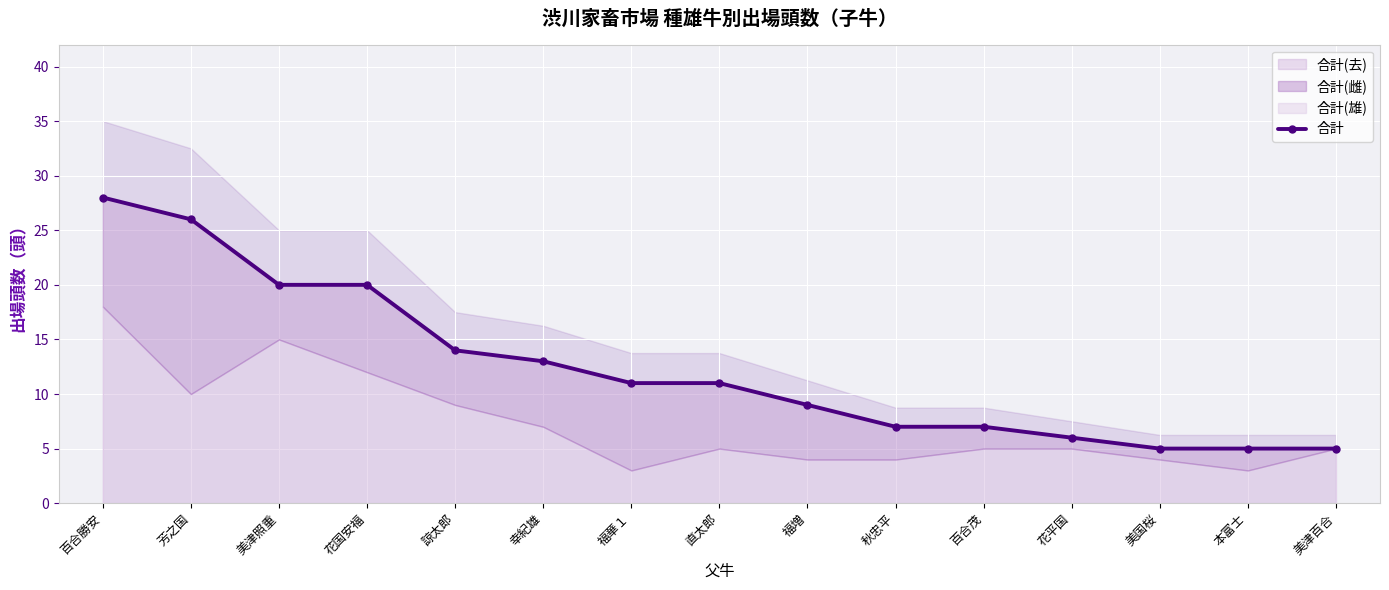

True or false: the data shows 21 at 諒太郎.

False